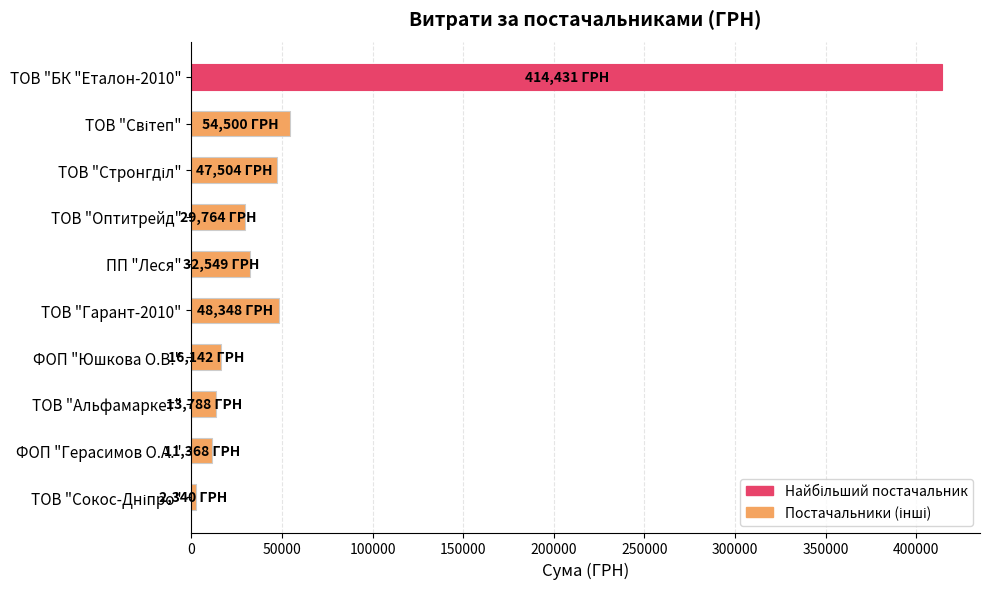

The chart shows a value of 11368.0 at ФОП "Герасимов О.А.". True or false?

True